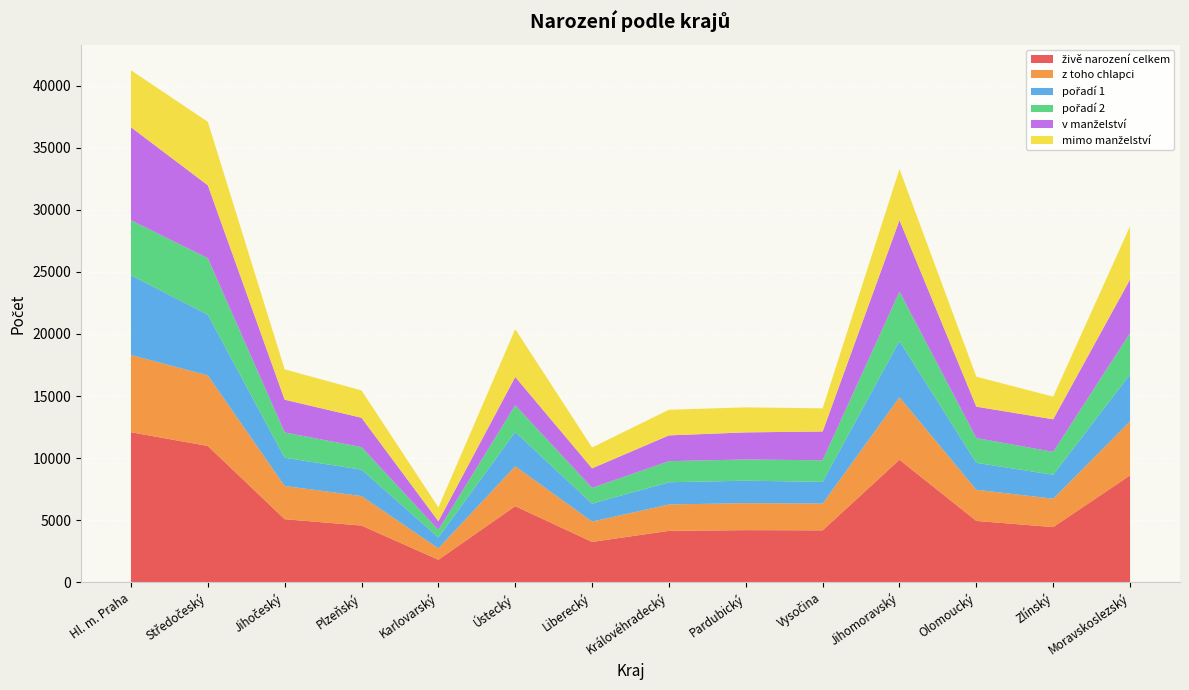

Reading left to right, extract all data points from this chart.

živě narození celkem: 12085	10981	5082	4569	1814	6132	3253	4142	4201	4184	9868	4943	4447	8610
z toho chlapci: 6226	5684	2679	2376	926	3216	1638	2126	2174	2156	5039	2511	2286	4354
pořadí 1: 6418	4885	2270	2128	870	2753	1446	1789	1808	1751	4528	2167	1927	3782
pořadí 2: 4429	4557	2039	1815	611	2161	1270	1699	1707	1737	3982	1997	1847	3326
v manželství: 7494	5870	2637	2366	697	2278	1571	2077	2184	2320	5750	2528	2622	4318
mimo manželství: 4591	5111	2445	2203	1117	3854	1682	2065	2017	1864	4118	2415	1825	4292